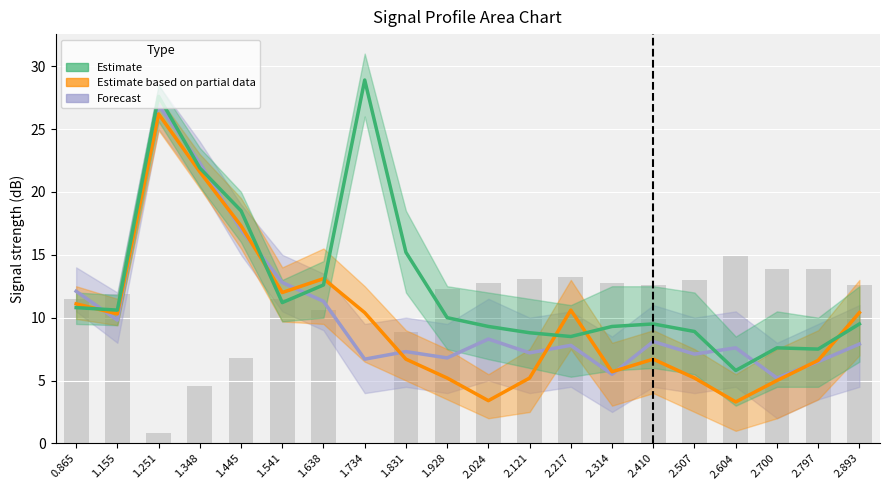

Reading left to right, what are all the values shown in this chart?

Forecast: 12.1	9.8	26.9	22.3	17.0	12.8	11.3	6.7	7.3	6.8	8.3	7.2	7.8	5.5	8.1	7.1	7.6	5.2	6.5	7.9
Estimate based on partial data: 11.1	10.3	26.2	21.6	17.3	12.0	13.1	10.4	6.7	5.2	3.4	5.2	10.6	5.7	6.7	5.2	3.3	5.0	6.6	10.4
Estimate: 10.8	10.6	27.6	21.9	18.5	11.2	12.6	28.9	15.2	10.0	9.3	8.8	8.5	9.3	9.5	8.9	5.8	7.6	7.5	9.5